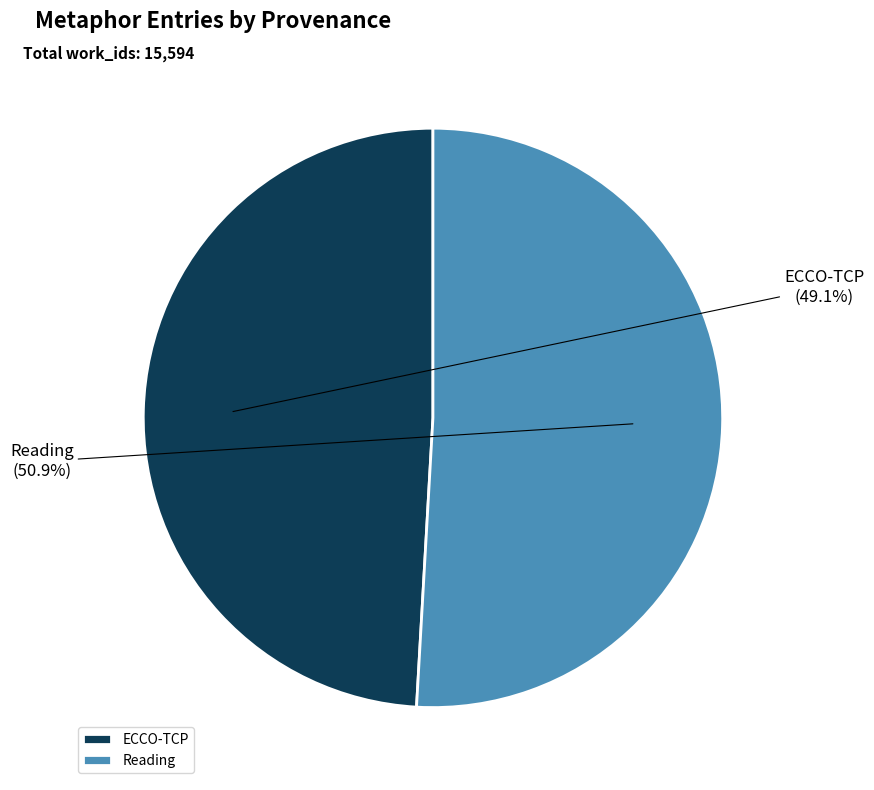

Is it true that Reading is 38% of the pie?

False